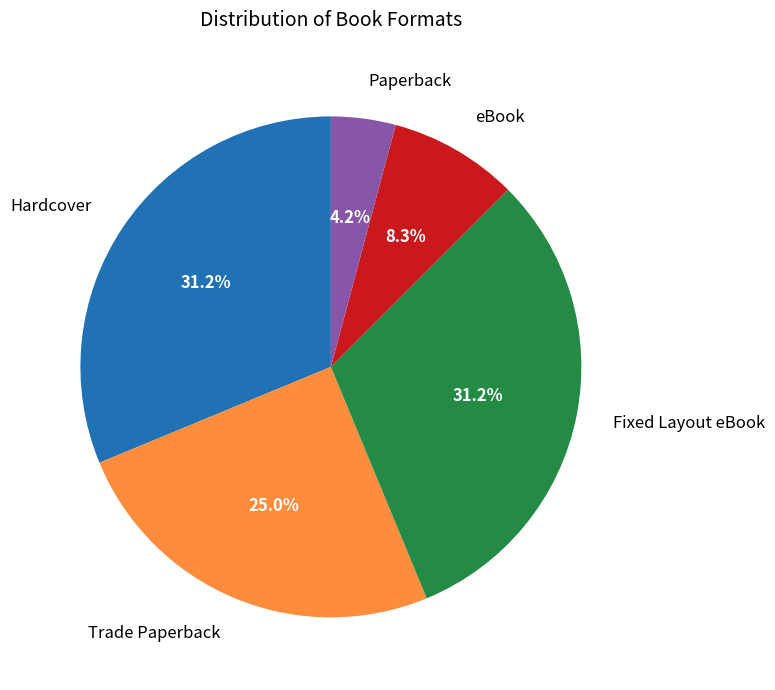

To the nearest percent, what is the average slice percentage?

20%